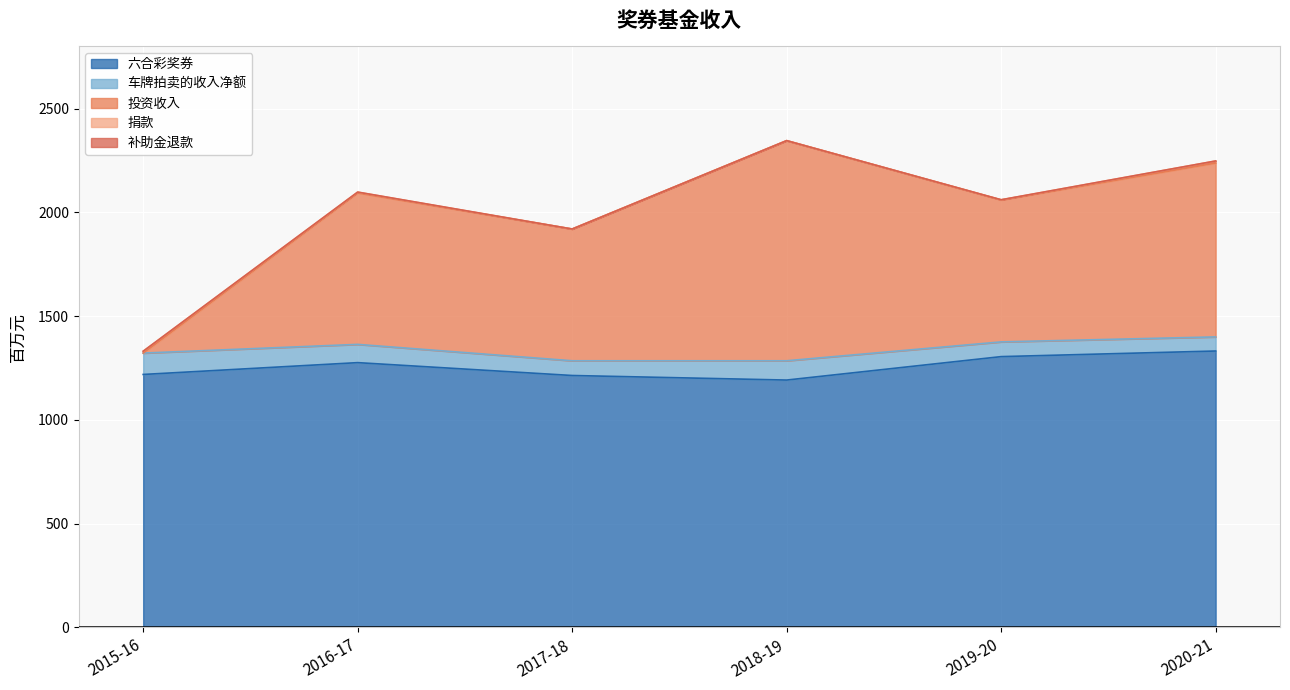

What is the sum of the 实际2018-19百万元 values at 投资收入 and 车牌拍卖的收入净额?

1154